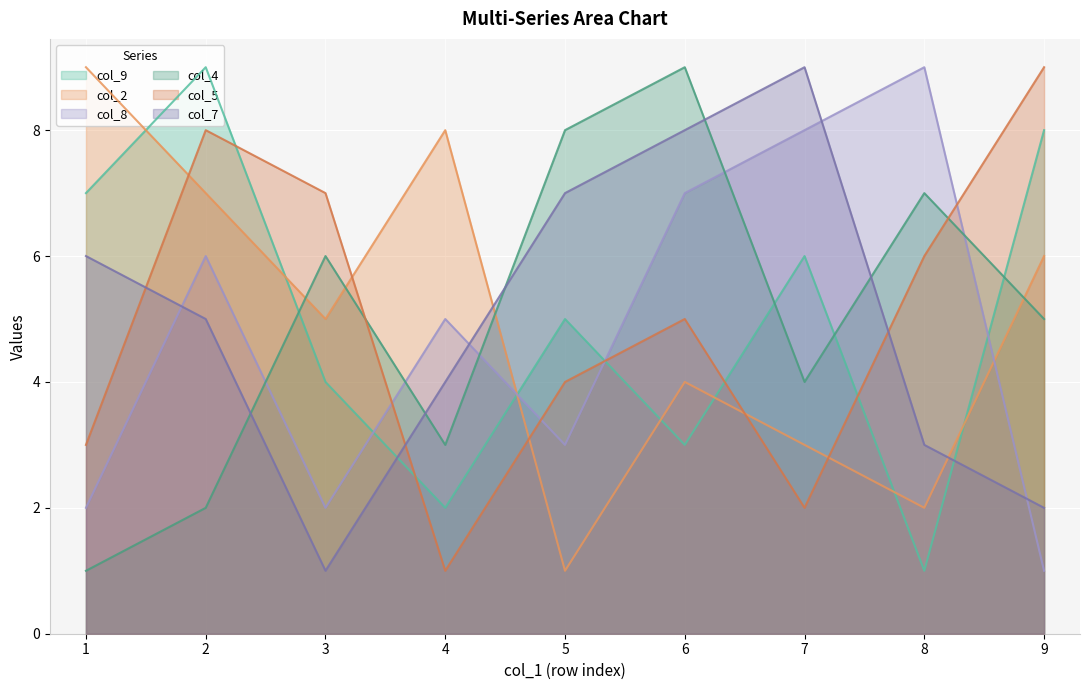

What is the sum of all col_7 values?

45